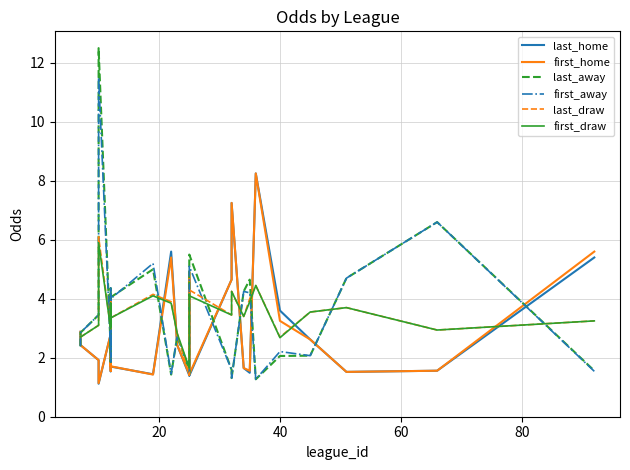

How many lines are shown in the chart?

6